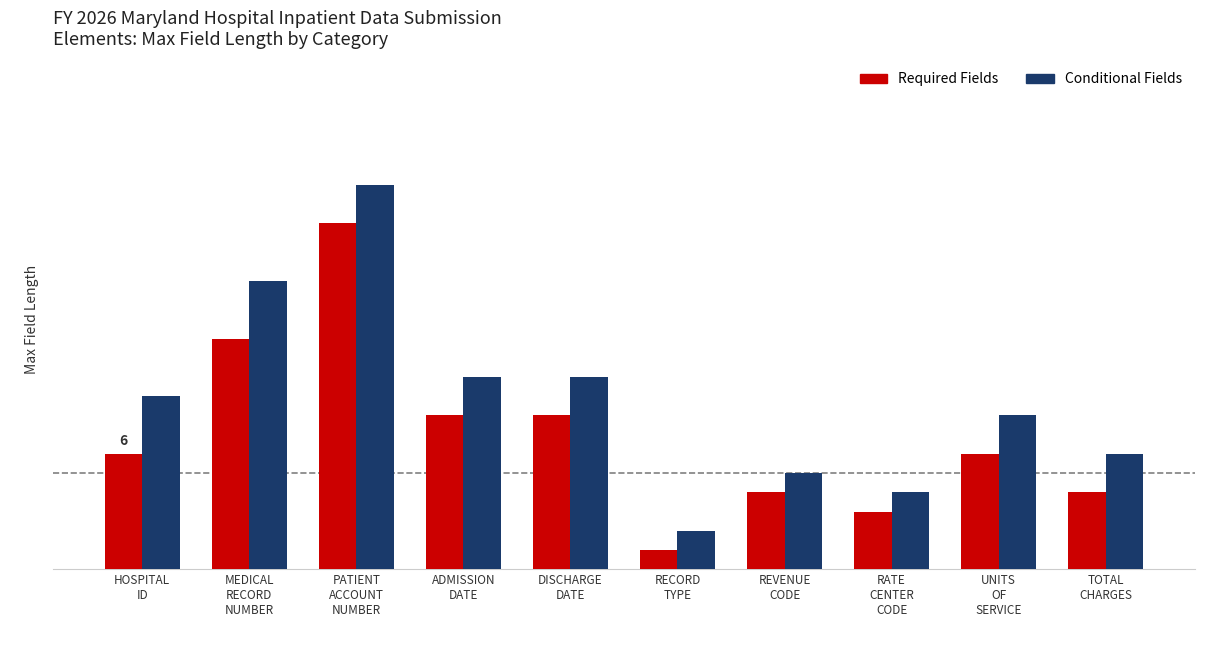

Rank the series by their maximum value, from lowest to highest.

Required Fields, Conditional Fields